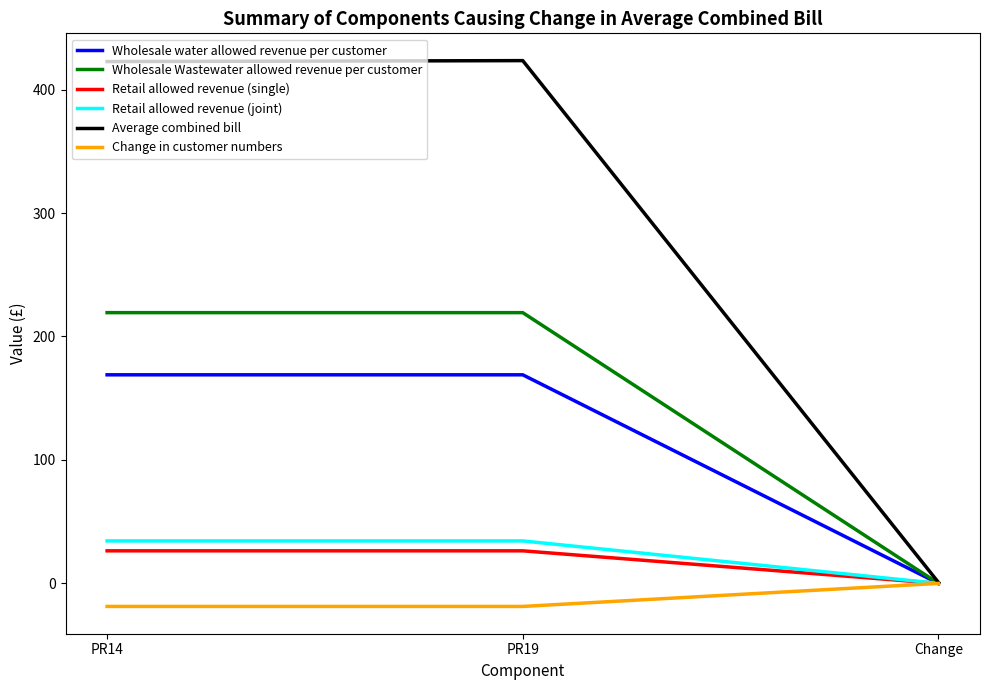

At which label does Retail allowed revenue (single) reach its minimum?

Change